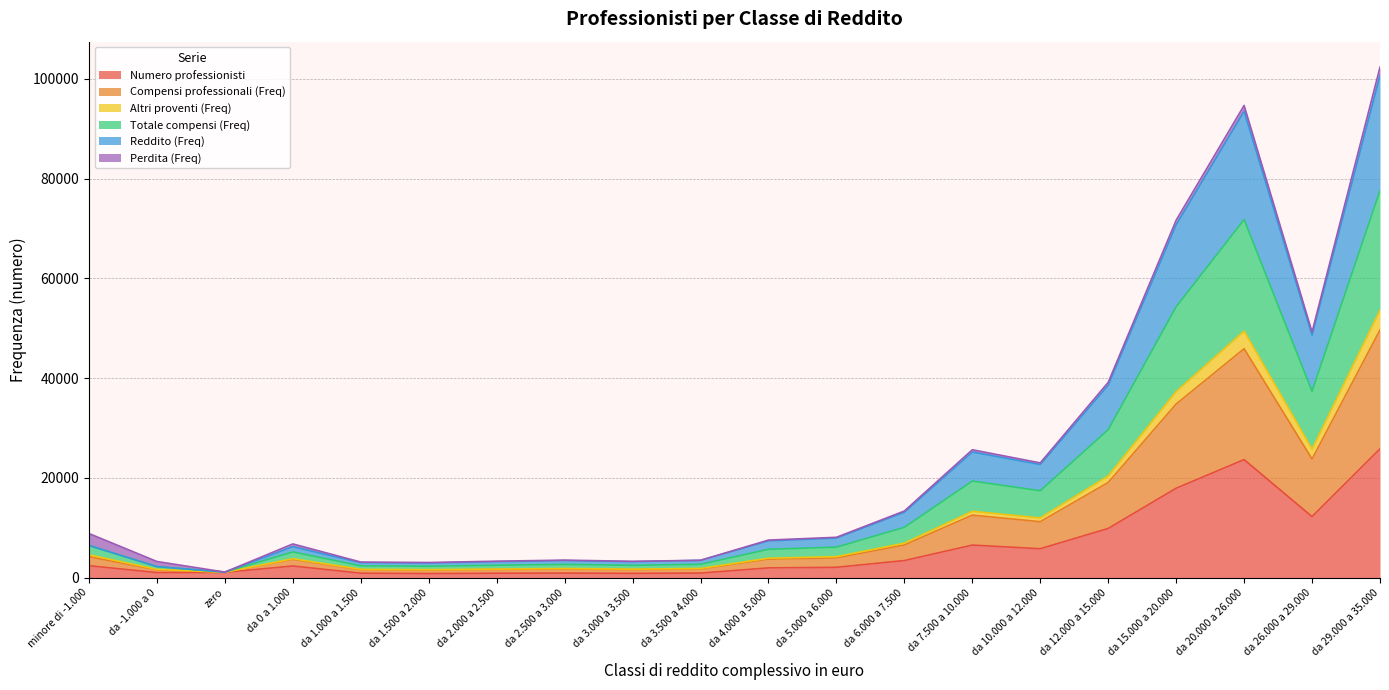

Which category has the highest value in the Numero professionisti series?

da 29.000 a 35.000